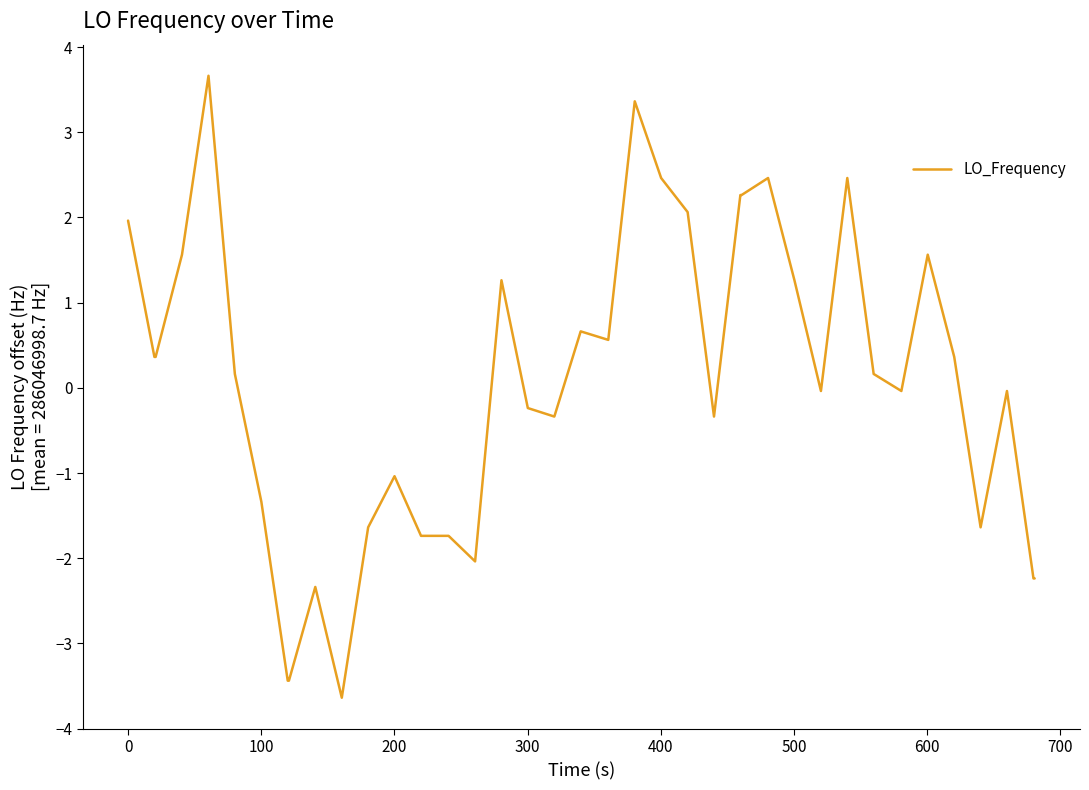

What is the minimum value shown in the chart?

-3.6